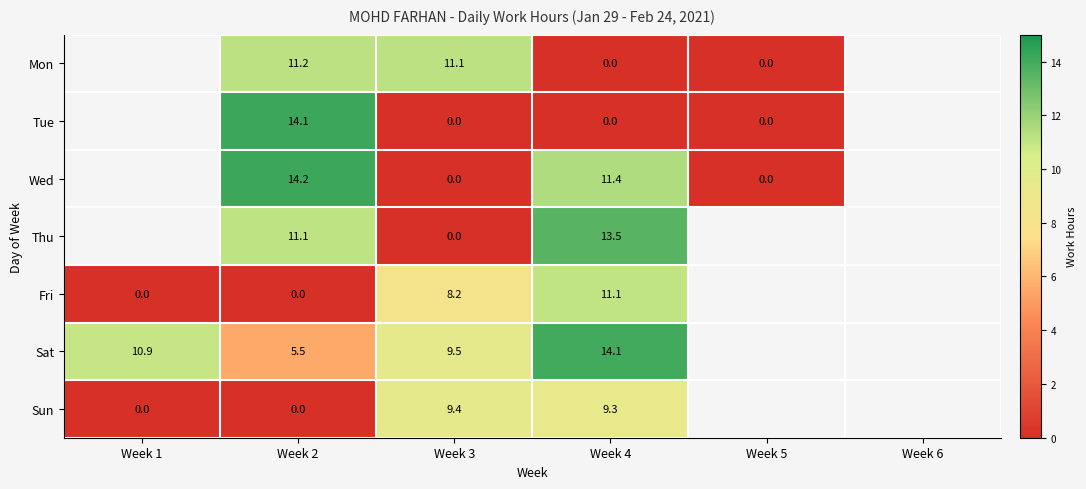

Is it true that Wed equals 7.2 at Week 4?

False